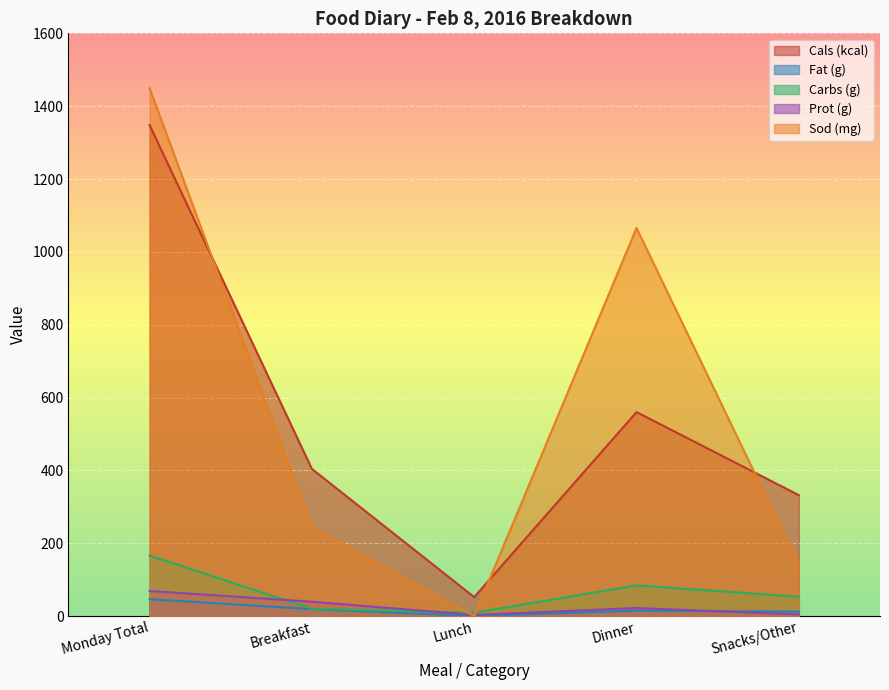

What is the total value across all series at Snacks/Other?

542.6